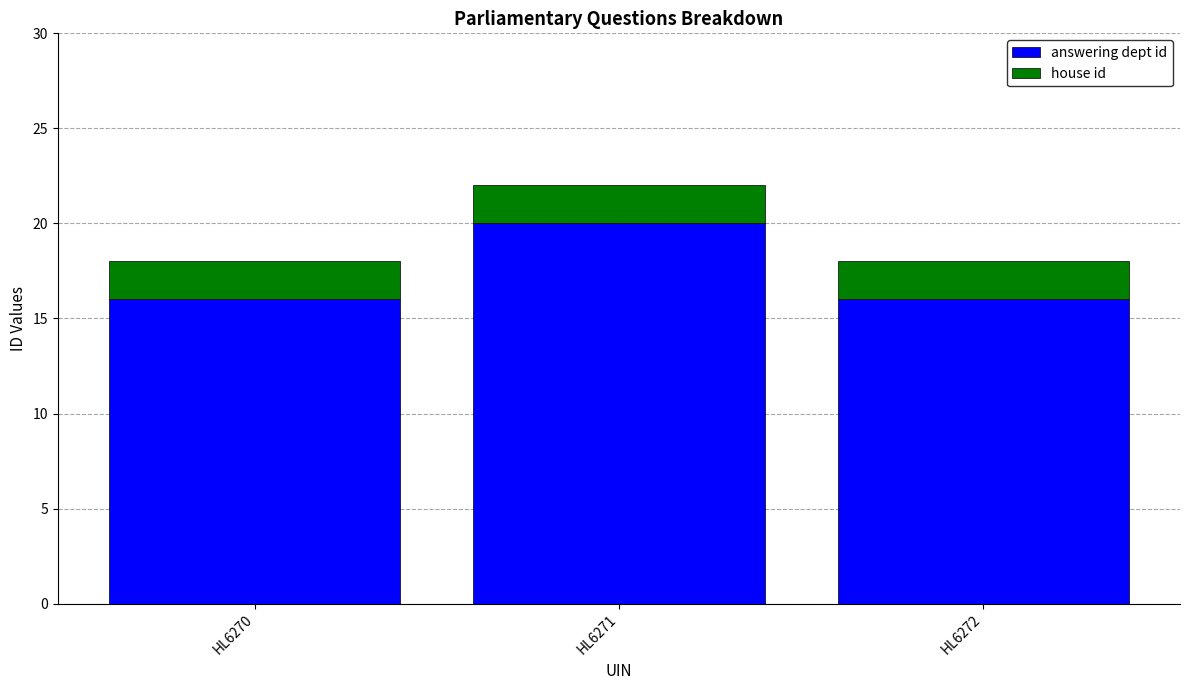

Reading left to right, list the values for the answering dept id series.

16	20	16